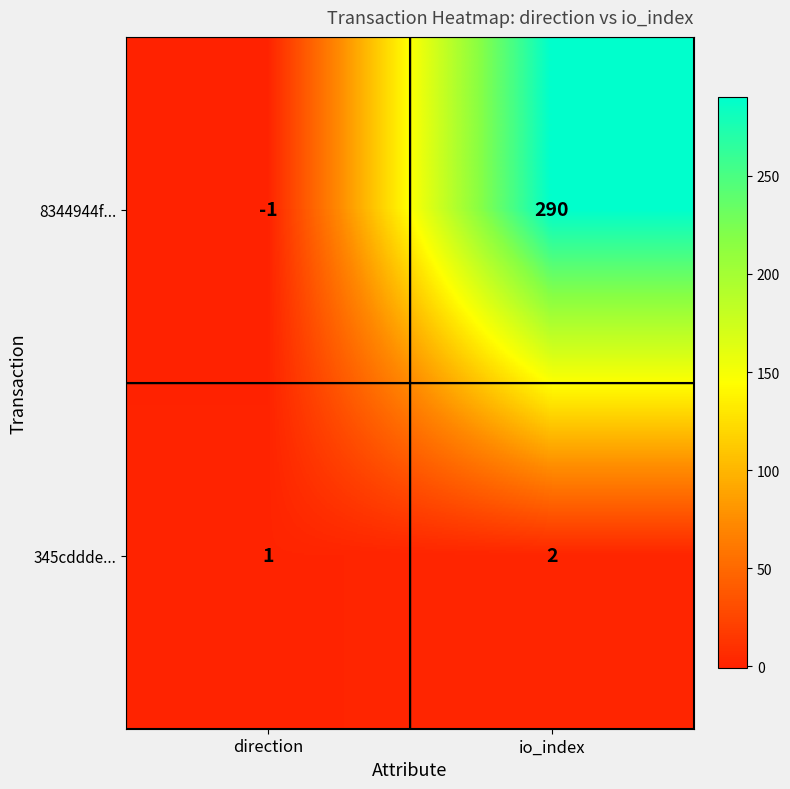

Which series has the widest spread of values?

8344944f...